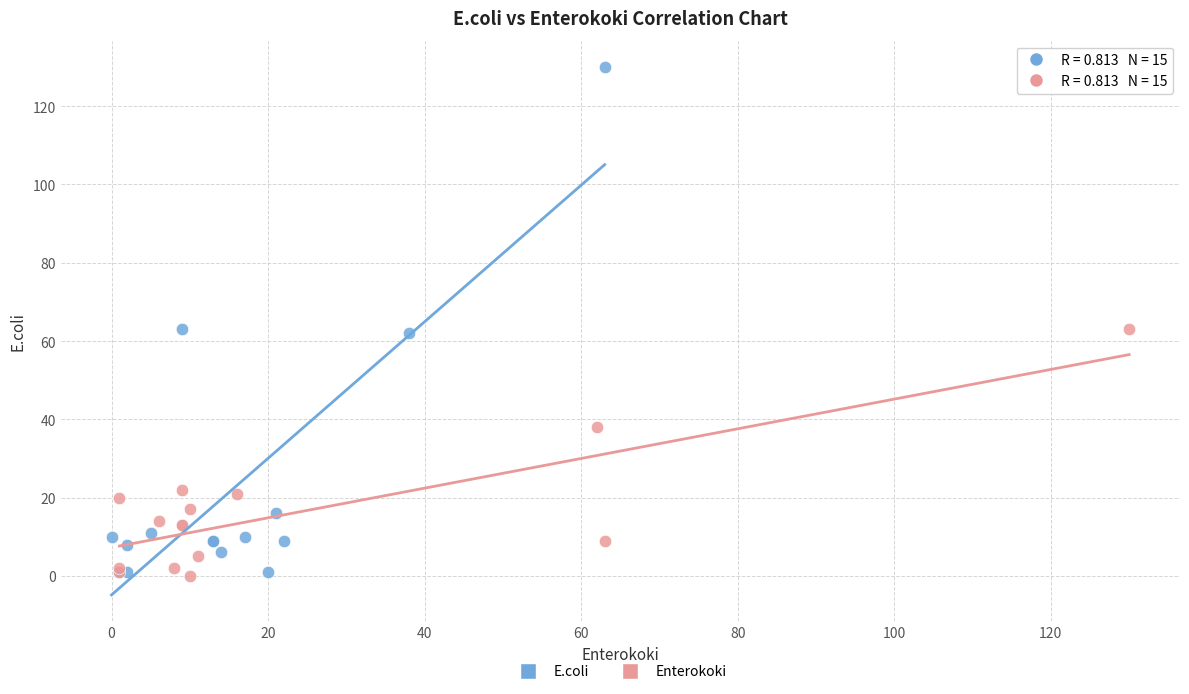

Which series has the widest spread of Y values?

E.coli